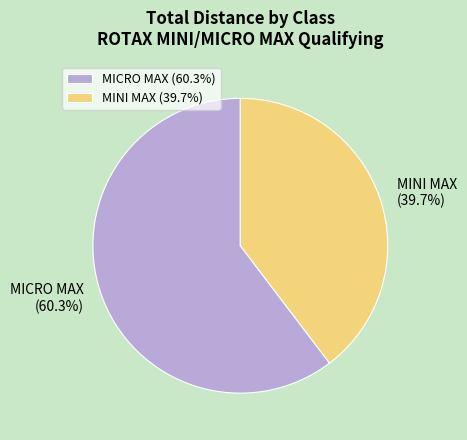

To the nearest percent, what is the difference between the largest and smallest slice percentages?

21%